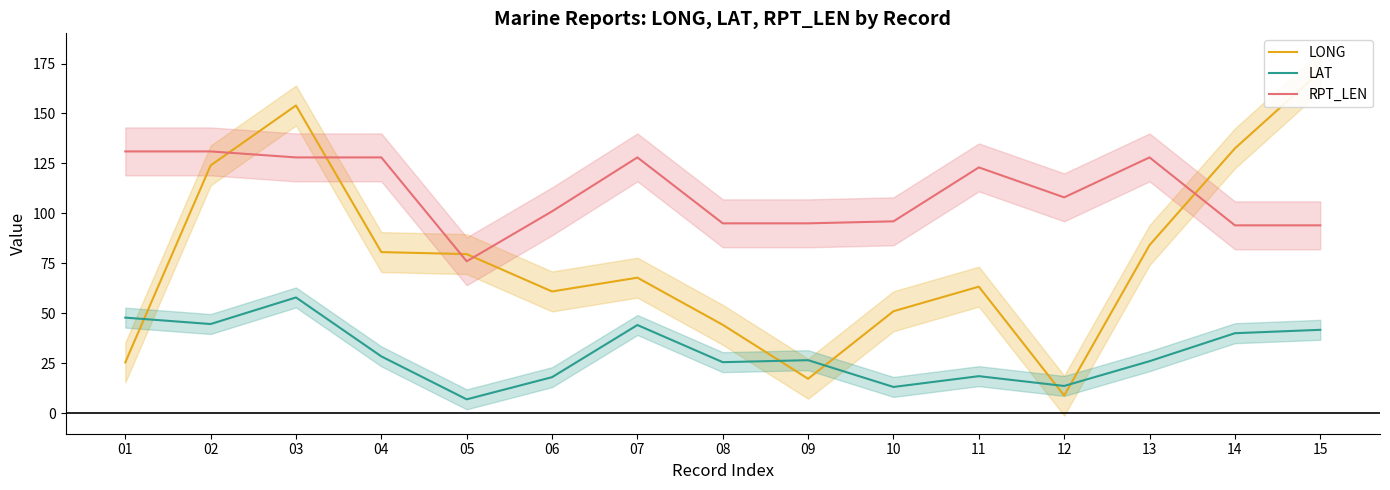

Is the value of RPT_LEN at 15 greater than the value of LAT at 13?

Yes